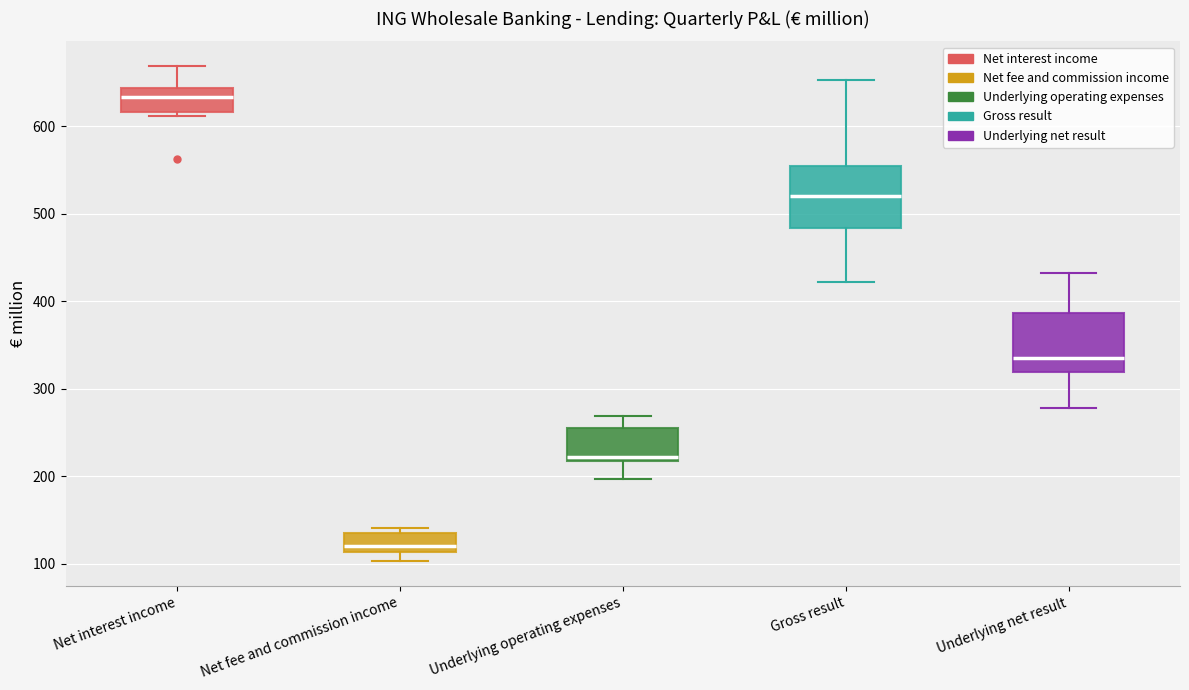

Where does the lower whisker of the box for Underlying net result end on the y-axis? The values are not printed on the chart, so give them approximately, as read against the axis.

280